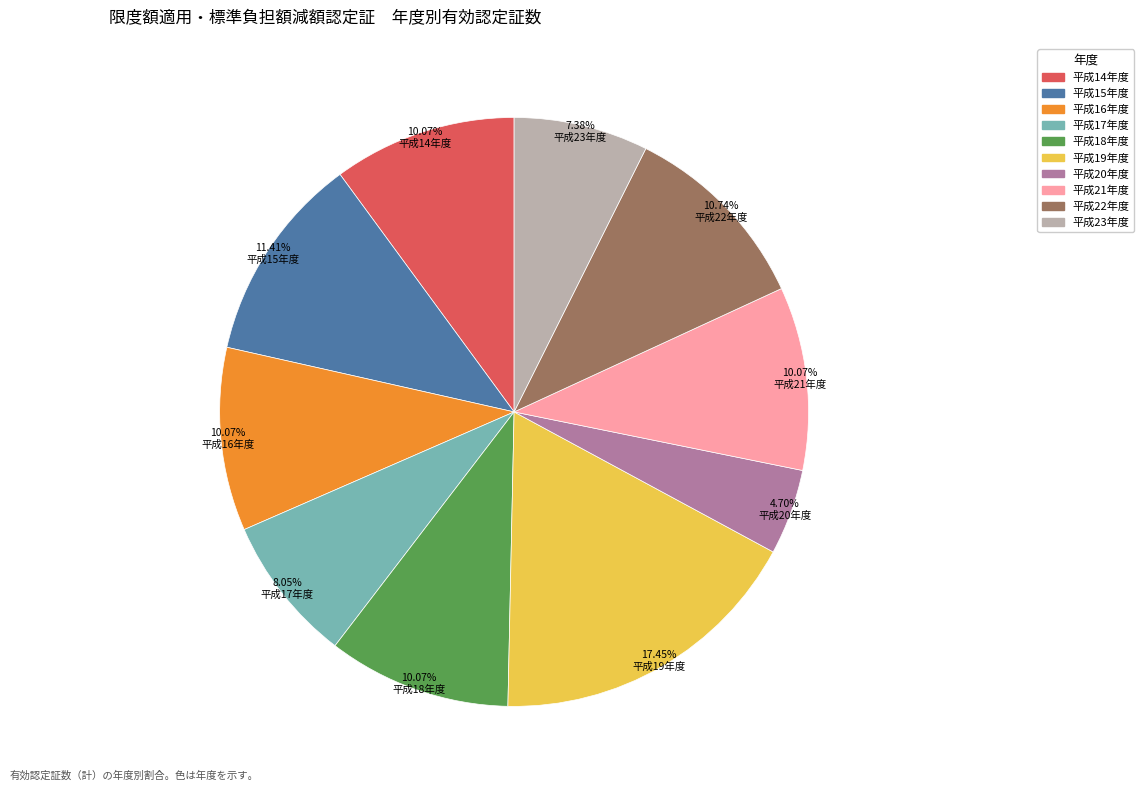

What percentage is the 平成14年度 slice, to the nearest percent?

10%